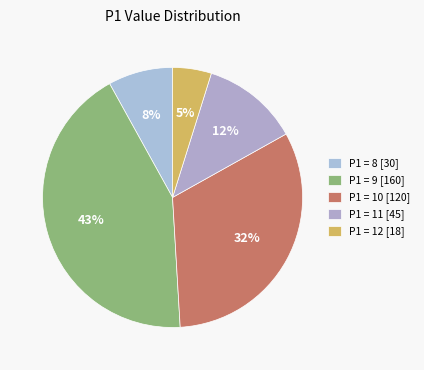

Which slice is the smallest?

P1 = 12 [18]